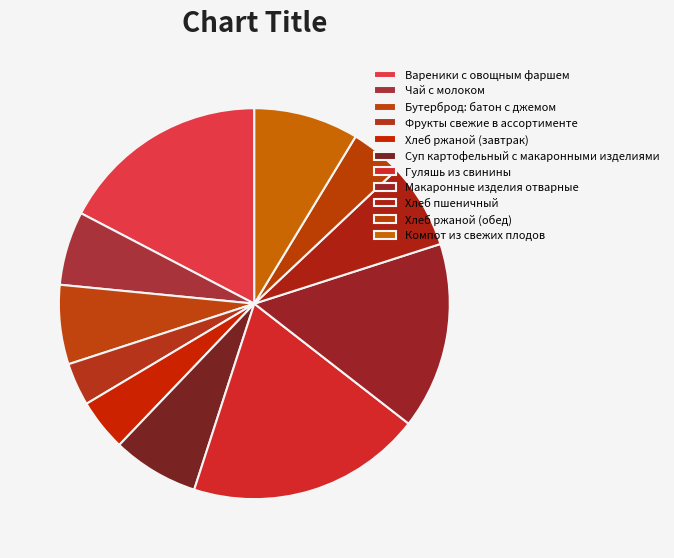

What percentage is the Суп картофельный с макаронными изделиями slice, to the nearest percent?

7%